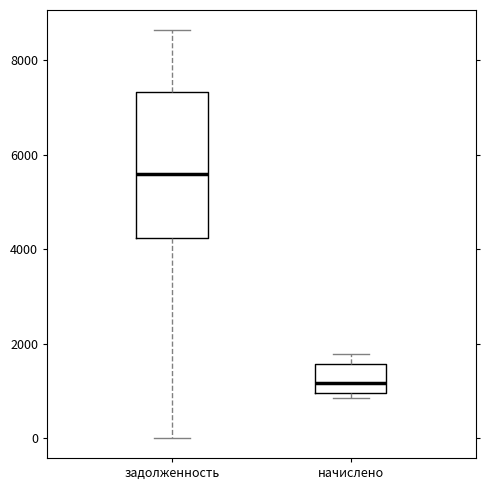

Where is the upper edge of the box for начислено on the y-axis? The values are not printed on the chart, so give them approximately, as read against the axis.

1600